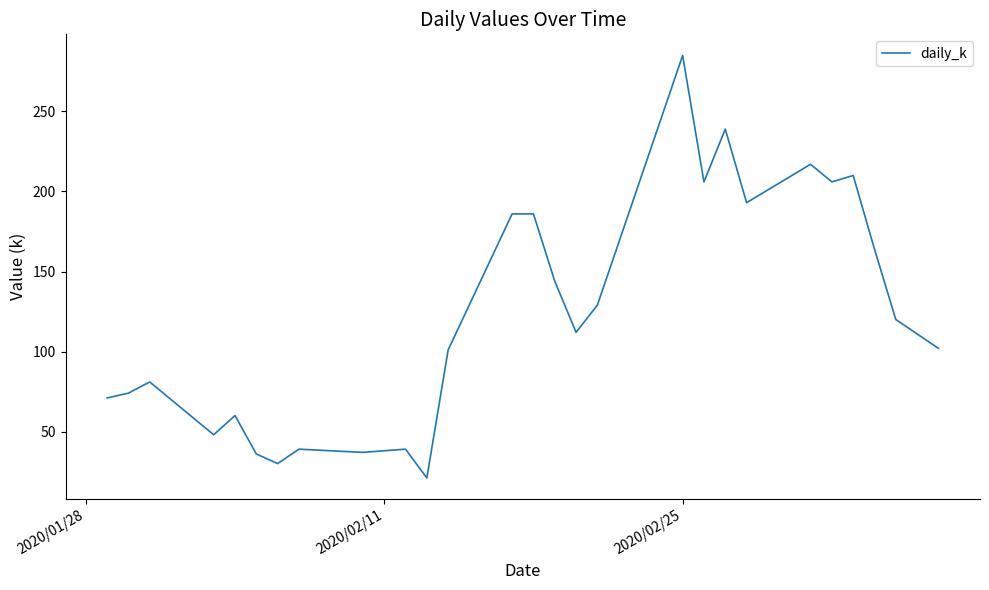

What is the difference between the maximum and minimum values?

264